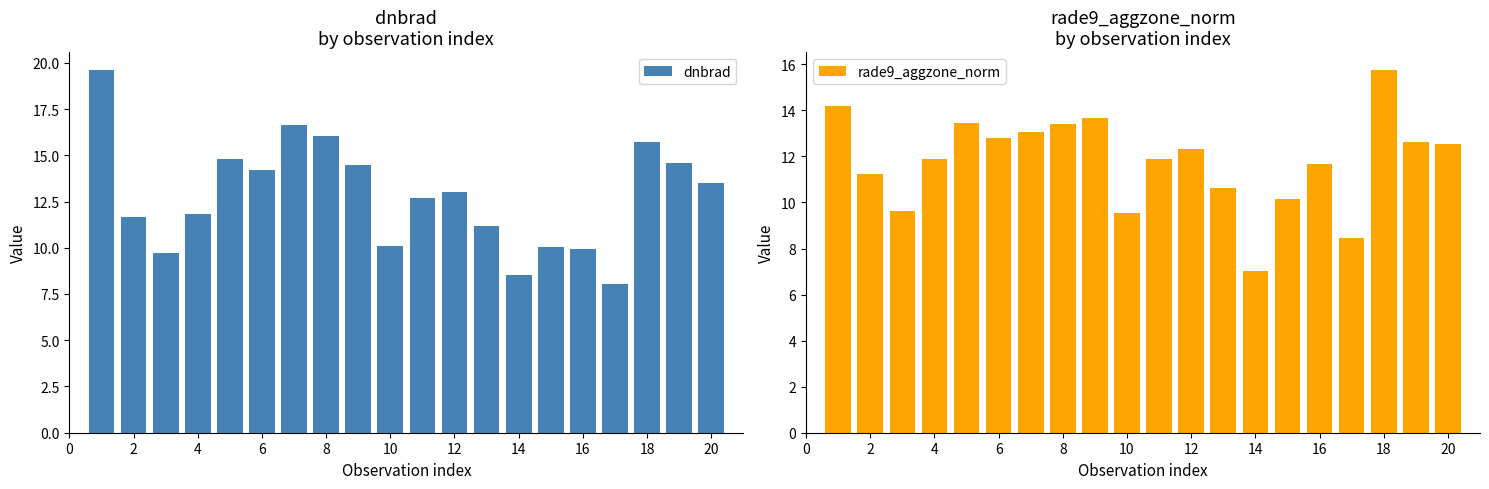

Is it true that dnbrad equals 7.0 at 18?

False